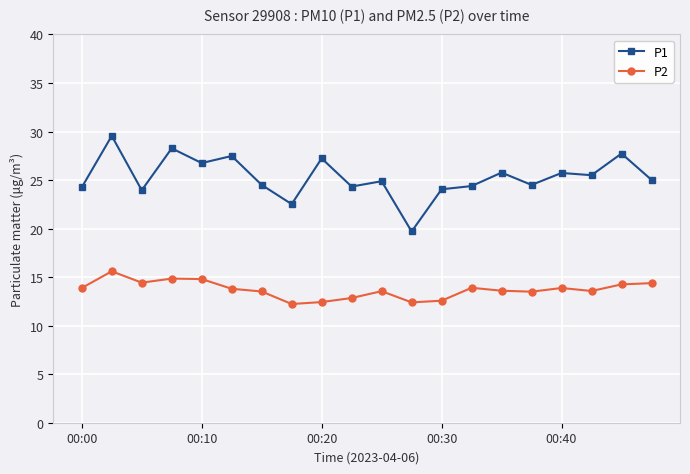

True or false: P1 and P2 intersect in this chart.

False